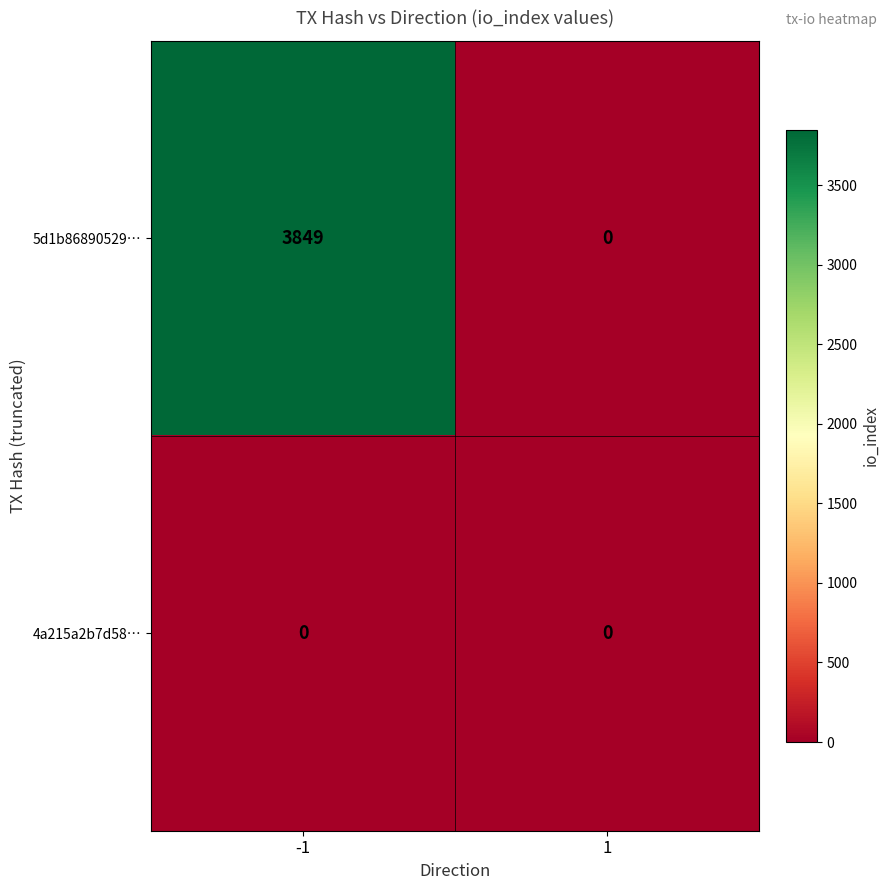

Count the number of data series in this chart.

2